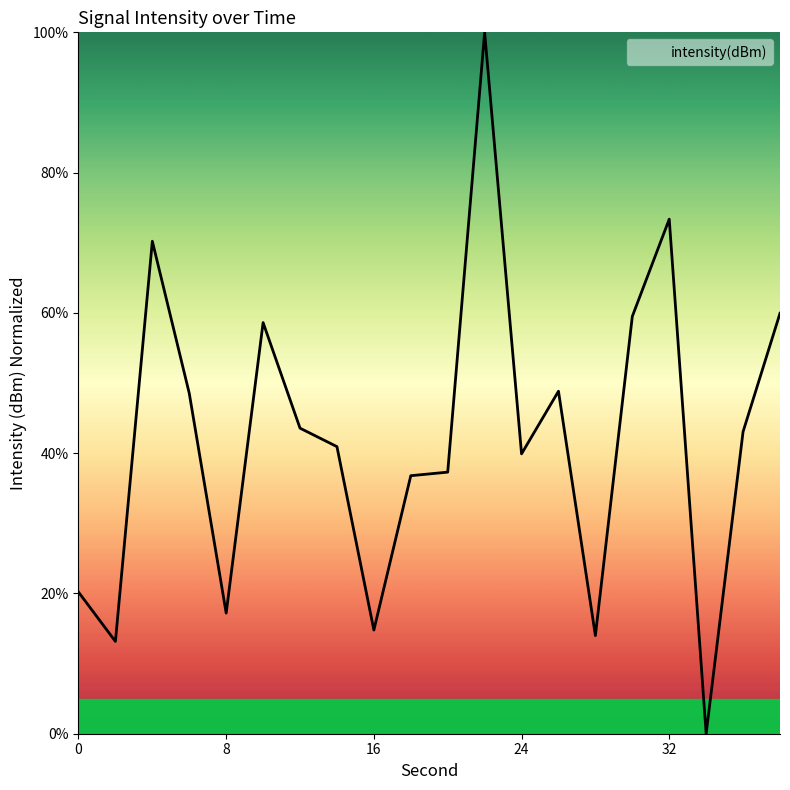

What is the difference between the maximum and minimum values?

100.0